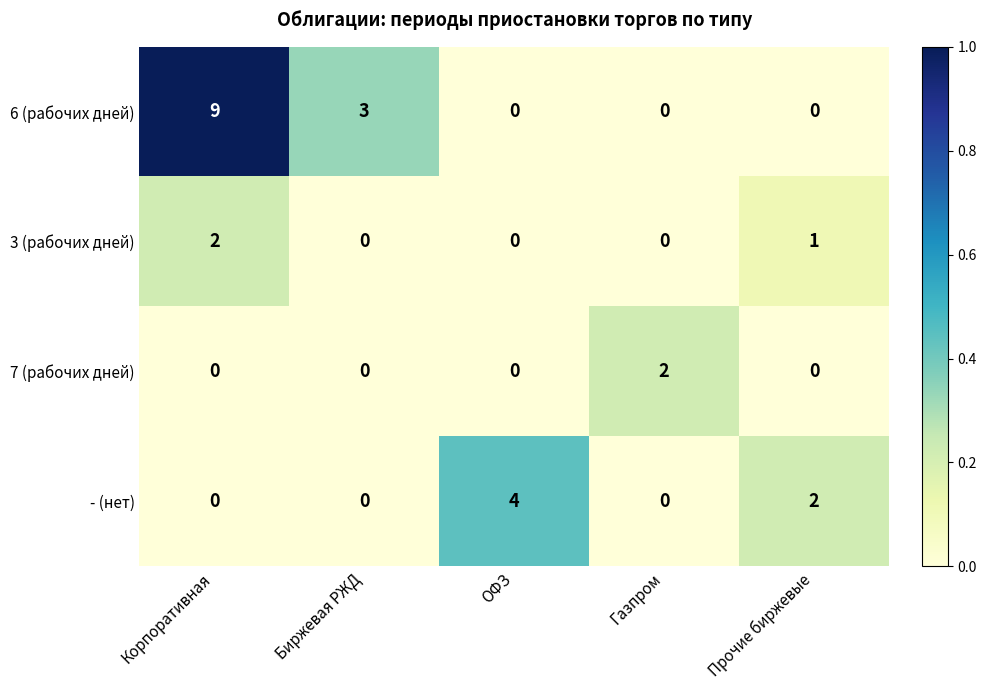

At which label does 7 (рабочих дней) reach its peak?

Газпром